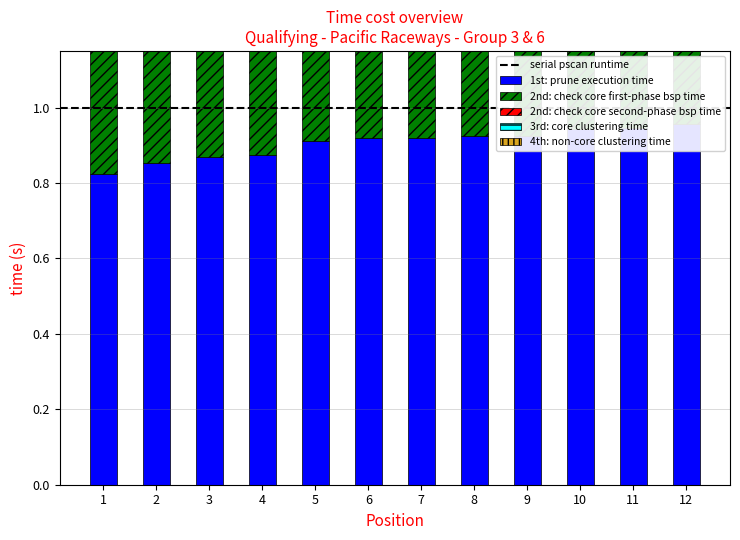

Reading left to right, list all the values displayed in this chart.

1st: prune execution time: 1=0.8	2=0.9	3=0.9	4=0.9	5=0.9	6=0.9	7=0.9	8=0.9	9=0.9	10=0.9	11=0.9	12=1.0
2nd: check core first-phase bsp time: 1=1.0	2=1.0	3=0.9	4=0.9	5=0.9	6=0.9	7=0.9	8=0.9	9=0.9	10=0.9	11=0.9	12=0.9
2nd: check core second-phase bsp time: 1=0.5	2=0.5	3=0.5	4=0.5	5=0.5	6=0.4	7=0.4	8=0.3	9=0.4	10=0.5	11=0.4	12=0.3
3rd: core clustering time: 1=0.1	2=0.1	3=0.1	4=0.1	5=0.1	6=0.1	7=0.1	8=0.1	9=0.1	10=0.1	11=0.1	12=0.1
4th: non-core clustering time: 1=0.3	2=0.2	3=0.2	4=0.2	5=0.2	6=0.2	7=0.2	8=0.1	9=0.2	10=0.2	11=0.2	12=0.1